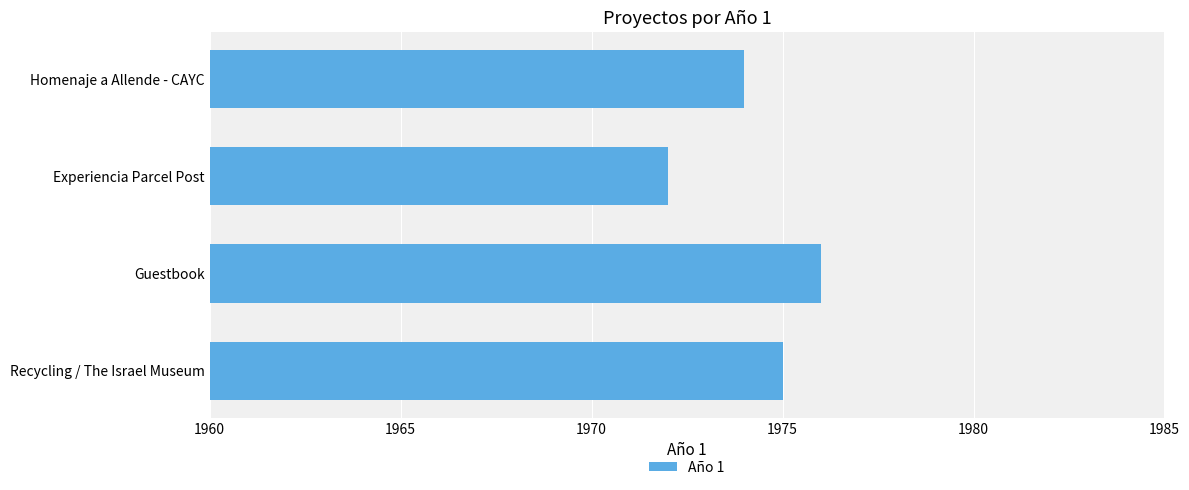

True or false: the data shows 1972 at Experiencia Parcel Post.

True